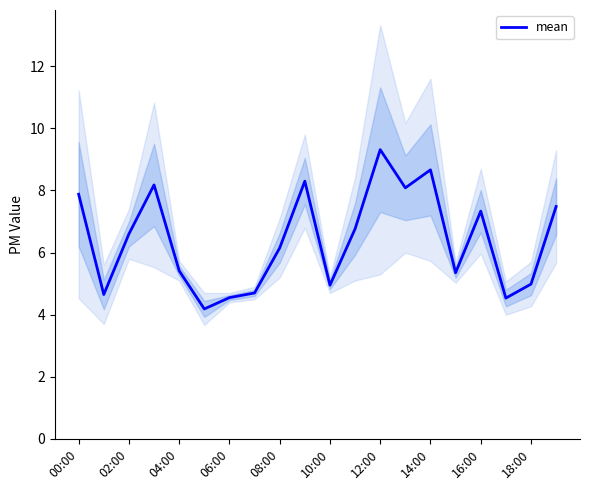

True or false: there are more than 1 points higher than both neighbors.

True